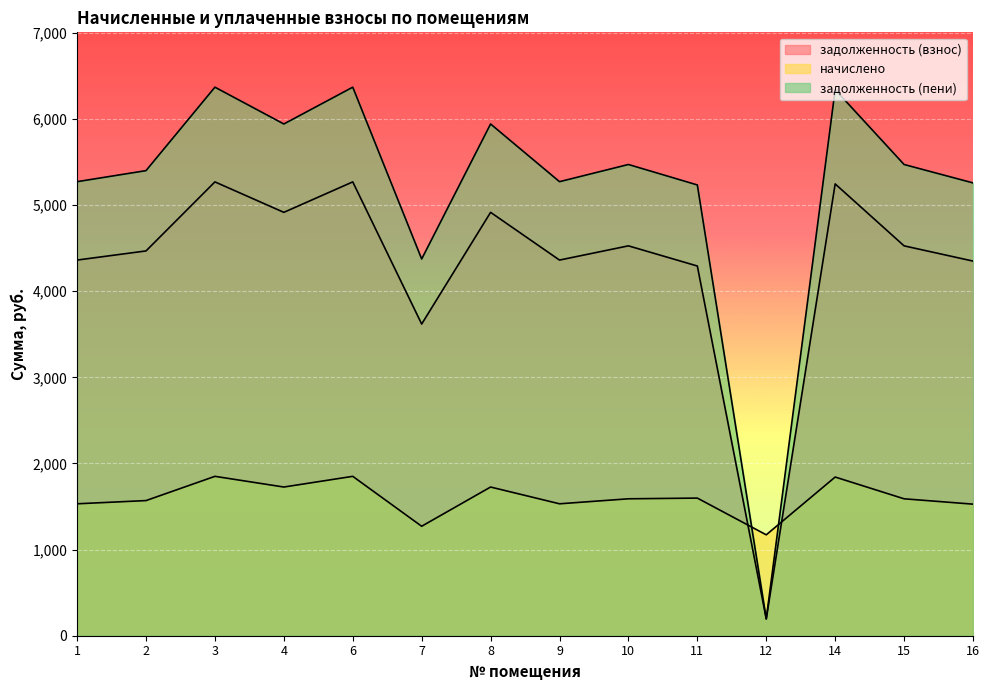

Reading left to right, list all the values displayed in this chart.

задолженность (взнос): 1=4361.7	2=4467.8	3=5269.4	4=4915.8	6=5269.4	7=3619.1	8=4915.8	9=4361.7	10=4526.8	11=4292.7	12=195.3	14=5245.9	15=4526.8	16=4349.9
начислено: 1=1531.8	2=1569.1	3=1850.6	4=1726.4	6=1850.6	7=1271.0	8=1726.4	9=1531.8	10=1589.8	11=1598.0	12=1171.6	14=1842.3	15=1589.8	16=1527.7
задолженность (пени): 1=5271.9	2=5400.1	3=6369.0	4=5941.6	6=6369.0	7=4374.2	8=5941.6	9=5271.9	10=5471.4	11=5233.8	12=195.3	14=6340.5	15=5471.4	16=5257.6